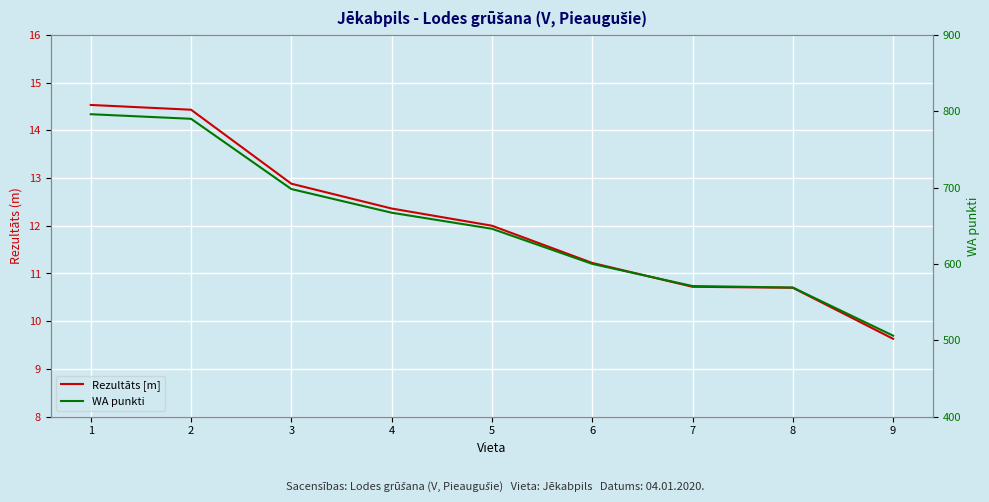

Read the Rezultāts [m] value at 1.

14.5